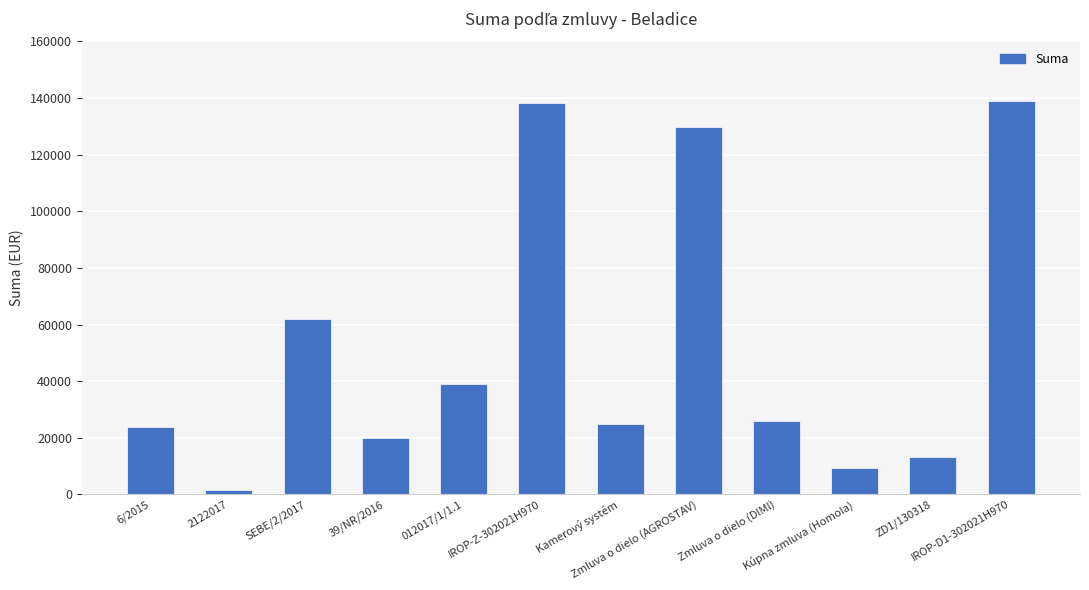

What is the value of the 7th bar from the left?

24978.9